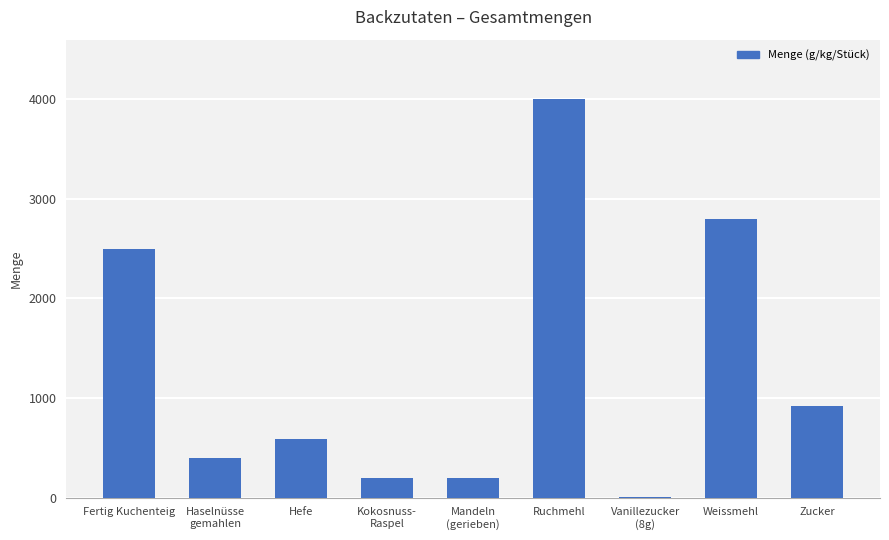

How many data points does each series have?

9